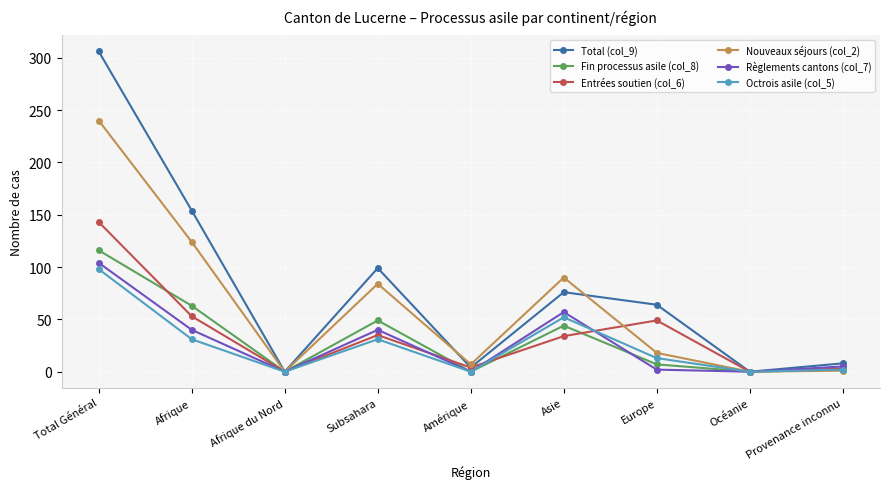

How many lines are shown in the chart?

6